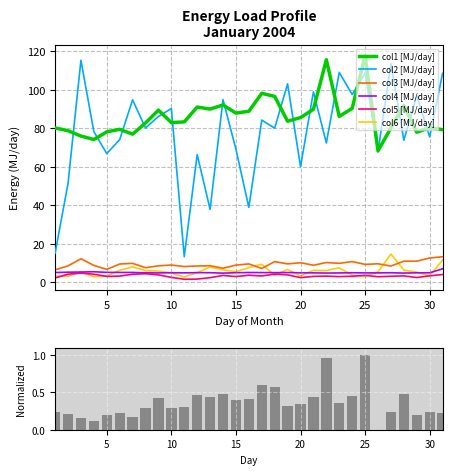

At how many categories does at least one series exceed 25?

31